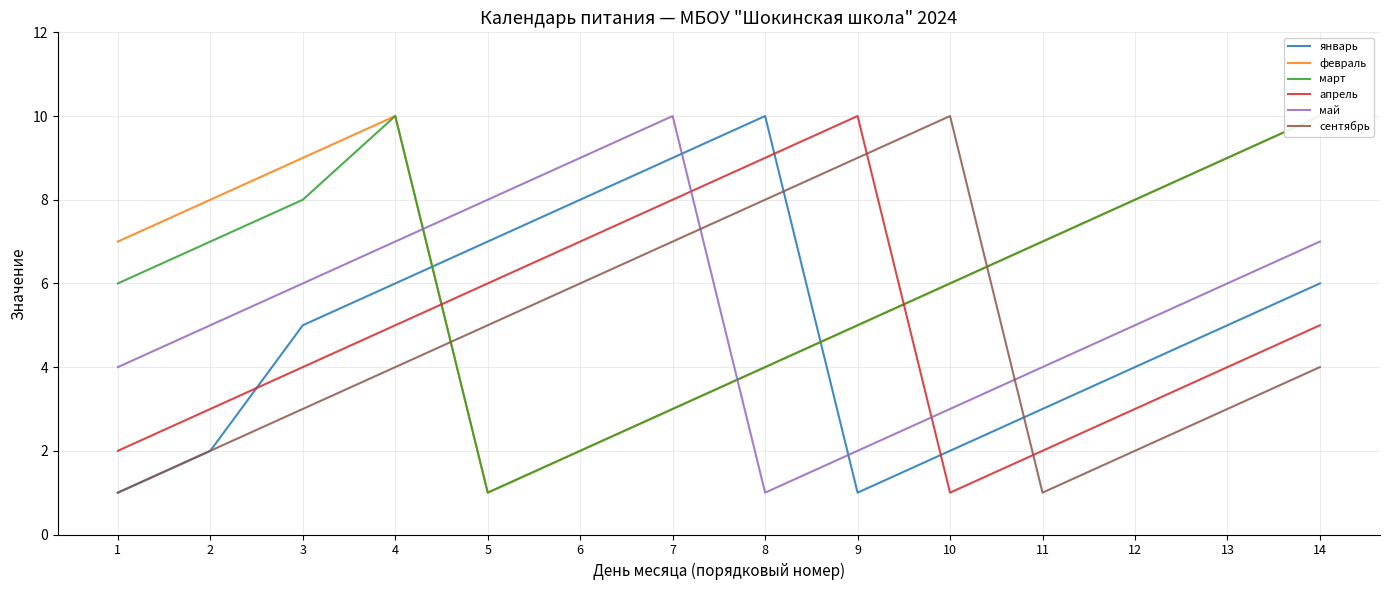

True or false: февраль and март intersect in this chart.

False